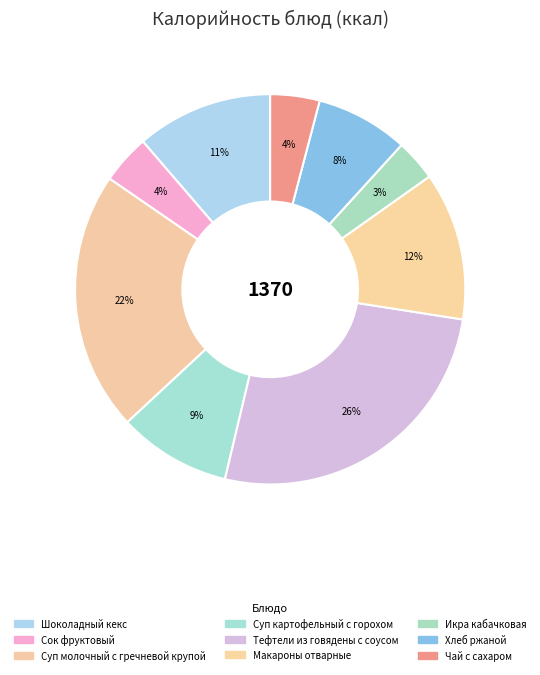

Count the number of slices in the pie.

9